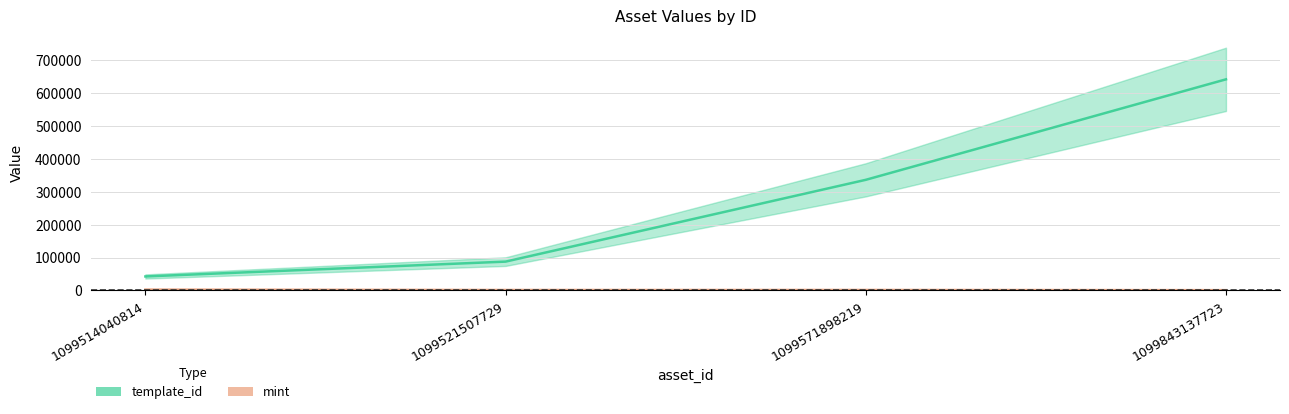

What is the difference between the second highest and minimum values in the mint series?

592